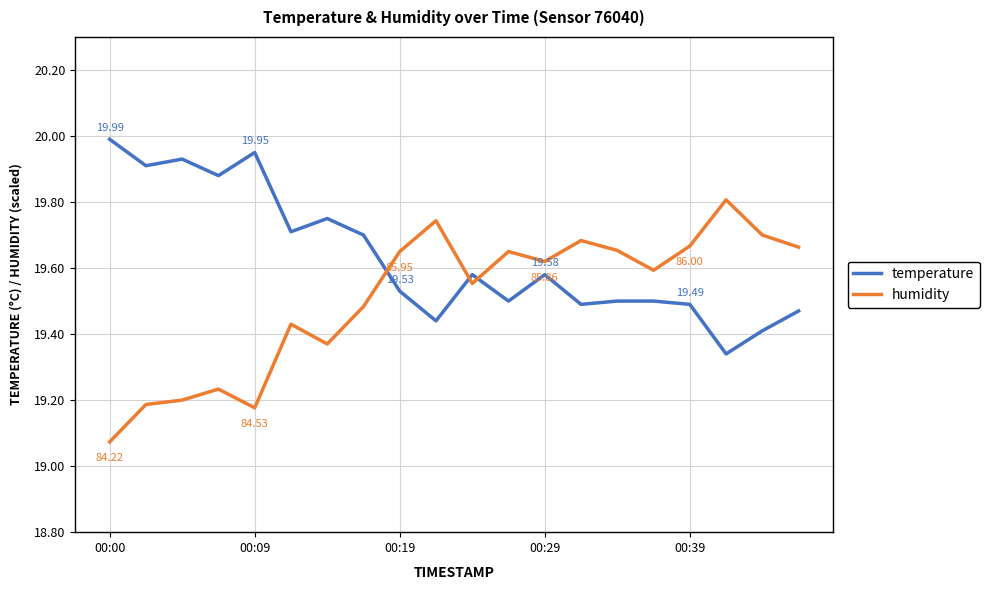

List the series in order of their peak value, highest first.

temperature, humidity